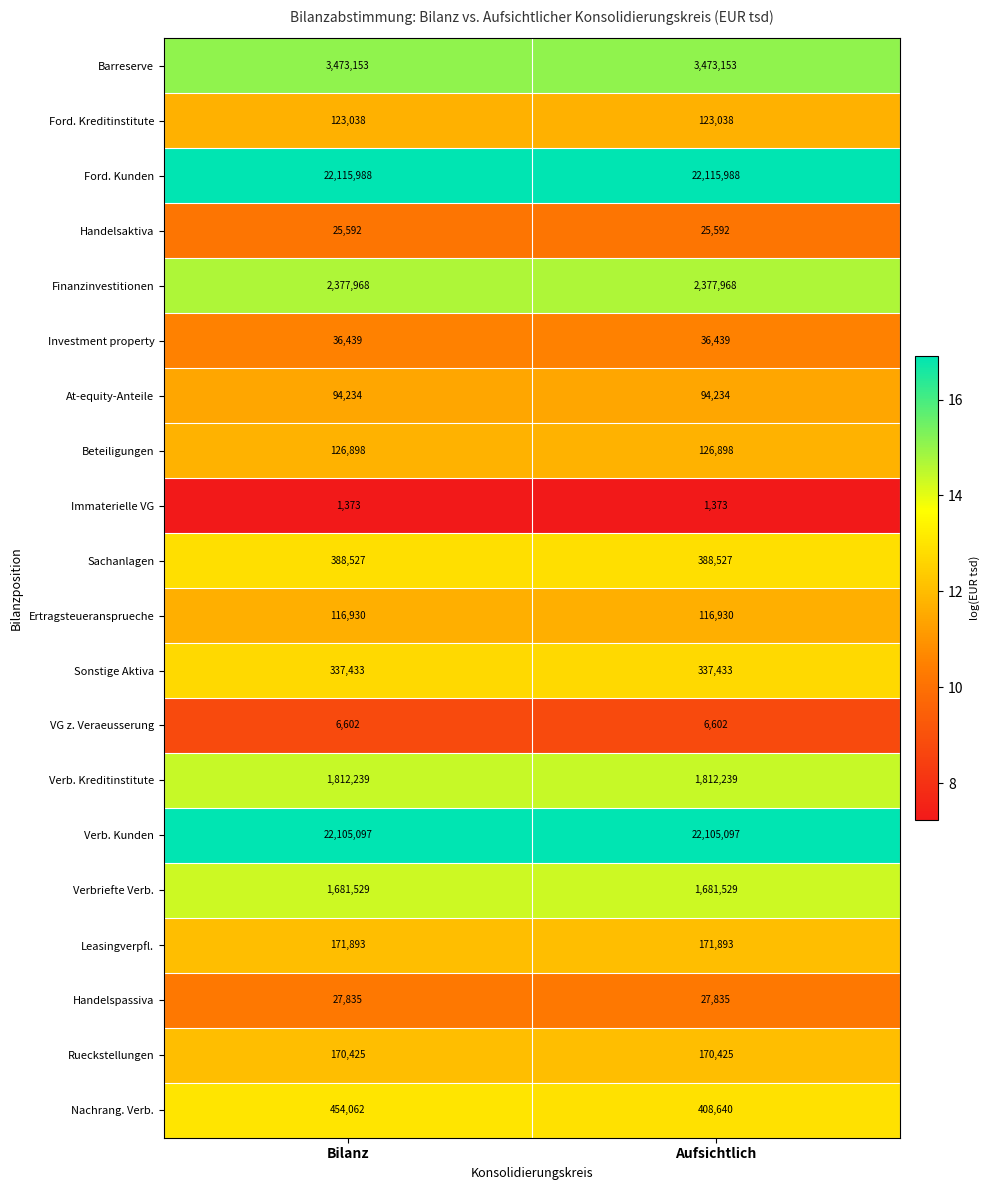

At which category is the sum across all series the highest?

Bilanz